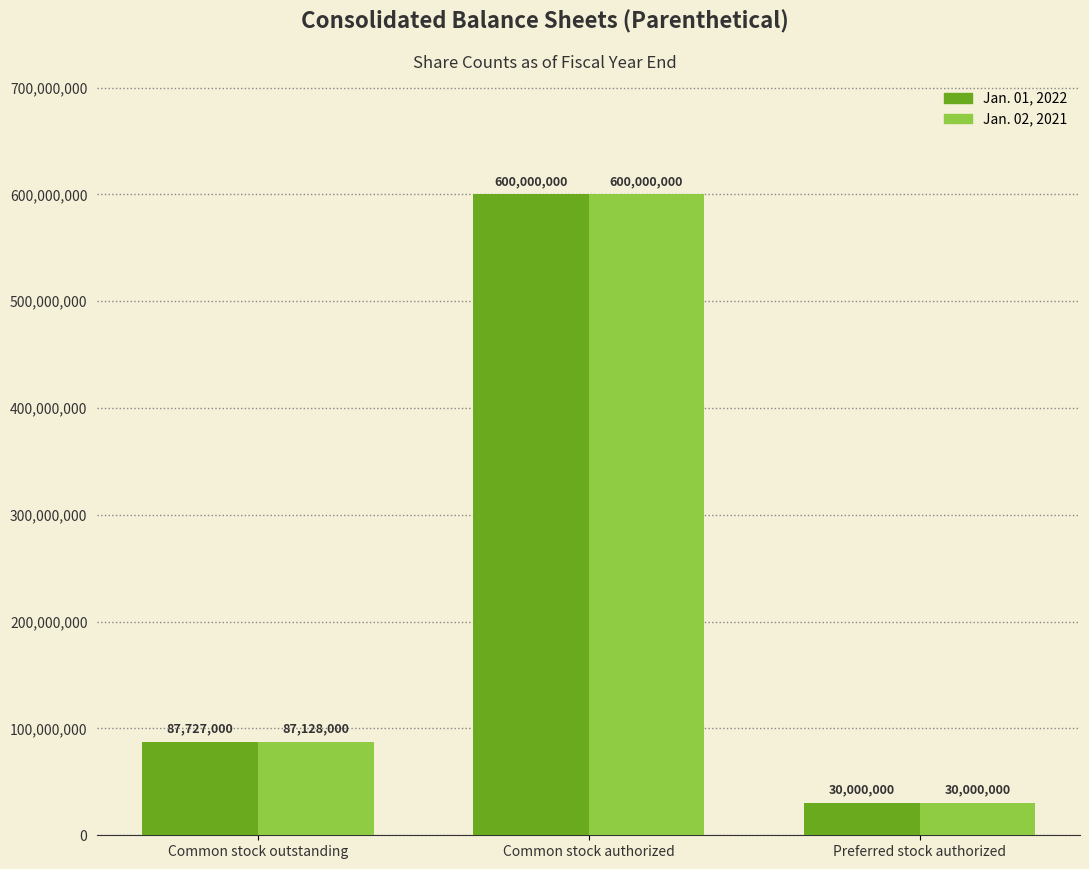

Which series changed the most between Common stock outstanding and Common stock authorized?

Jan. 02, 2021